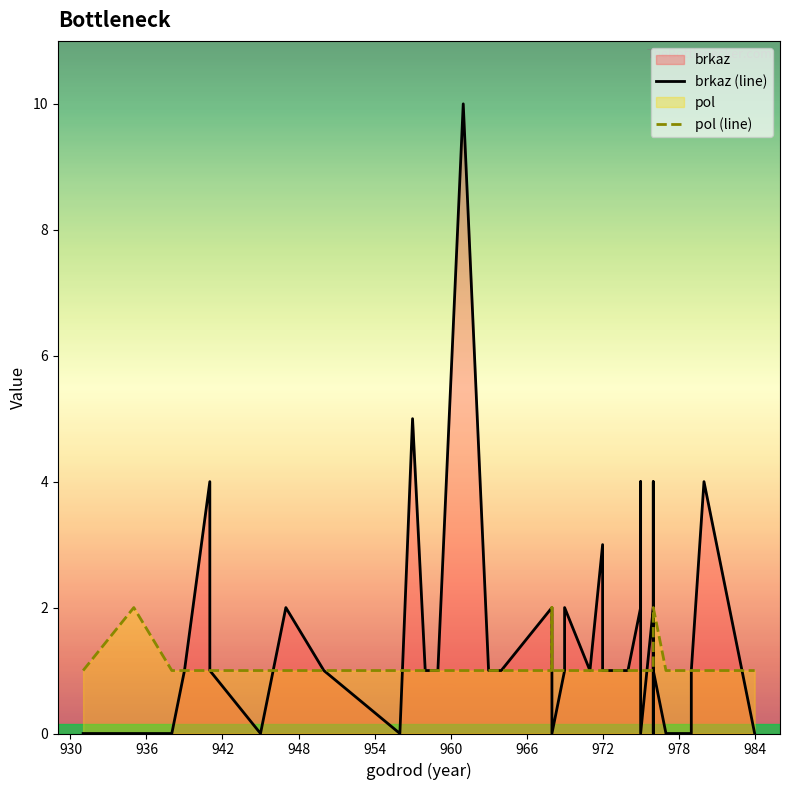

How many data points in brkaz (line) are above 1?

13